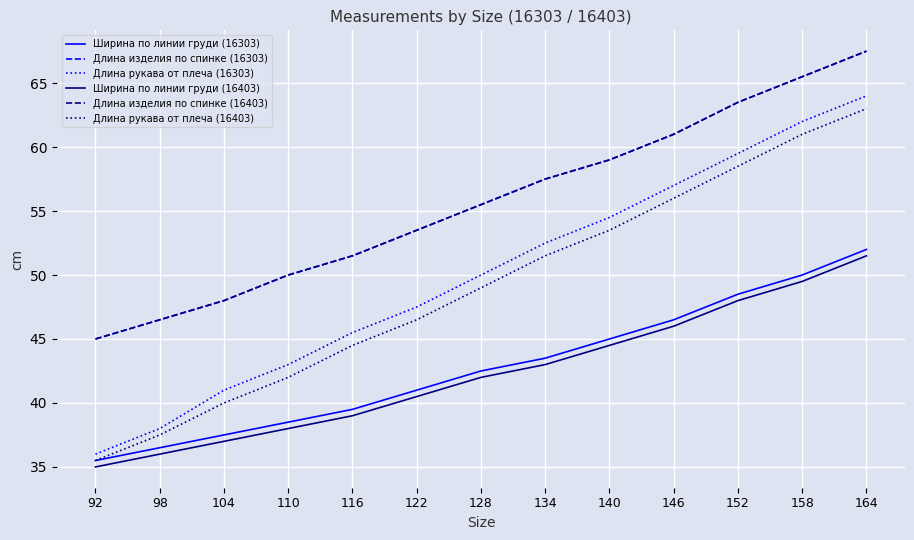

True or false: Длина рукава от плеча (16403) has more than 2 interior local peaks.

False